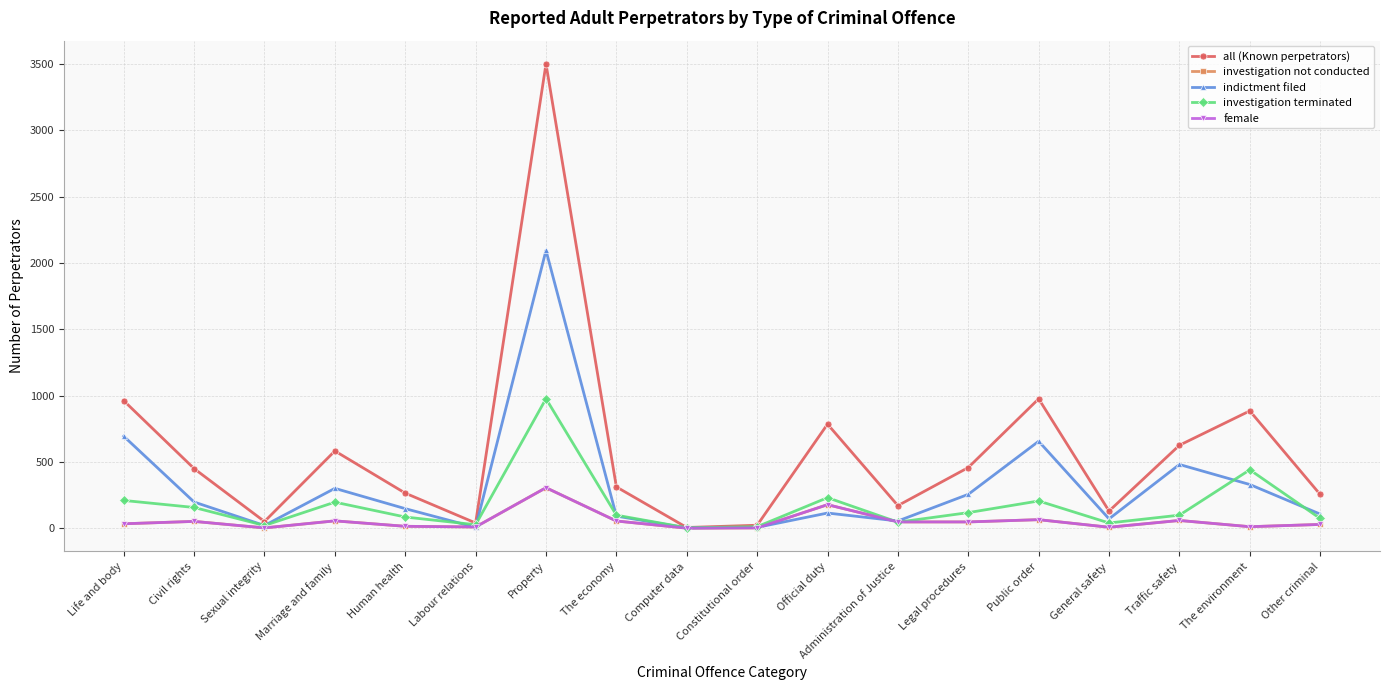

Count the number of categories in the chart.

18